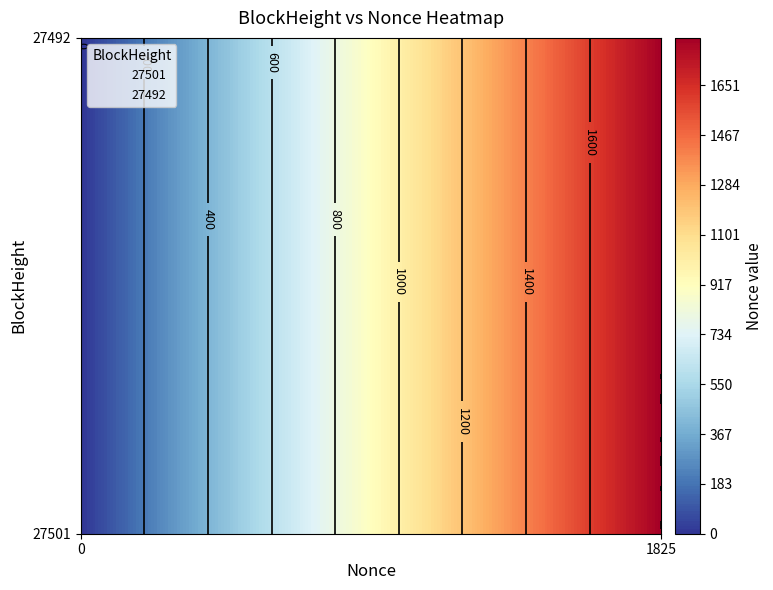

Reading left to right, list all the values displayed in this chart.

27501: 27501=0	27492=1825
27492: 27501=0	27492=1825